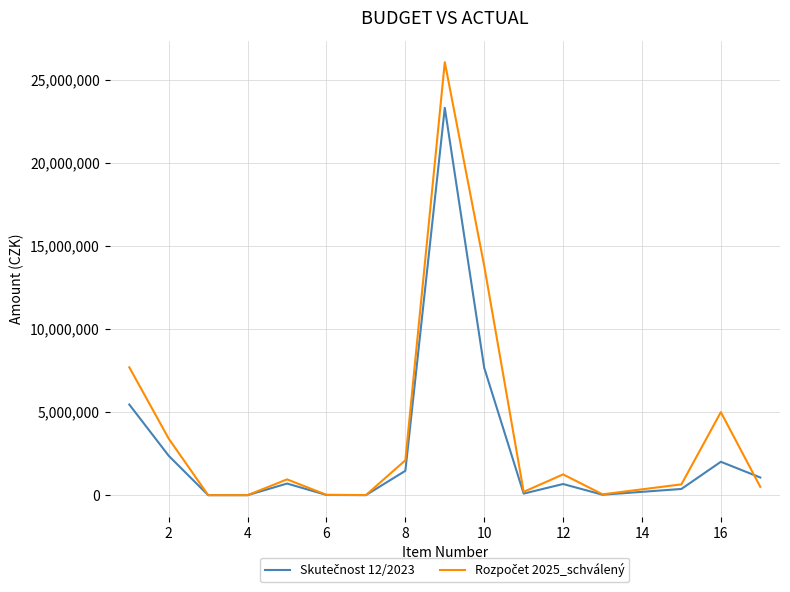

What is the maximum value shown in the chart?

26075000